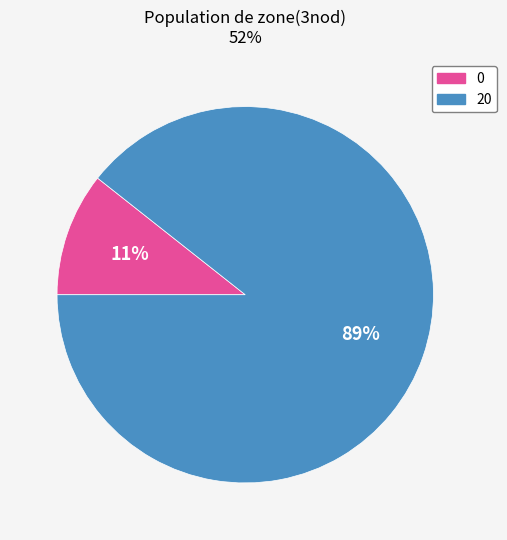

Is there a majority slice in this chart?

Yes